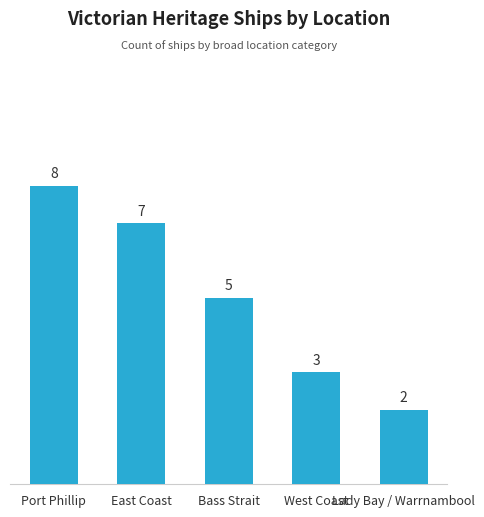

At which label does the data first exceed 5?

Port Phillip